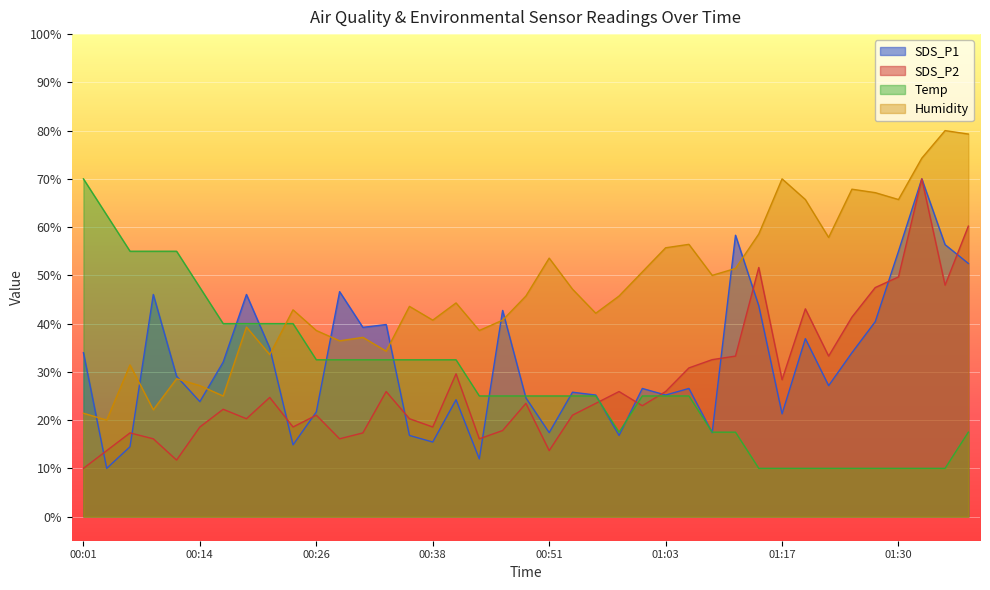

At how many categories does at least one series exceed 43?

29